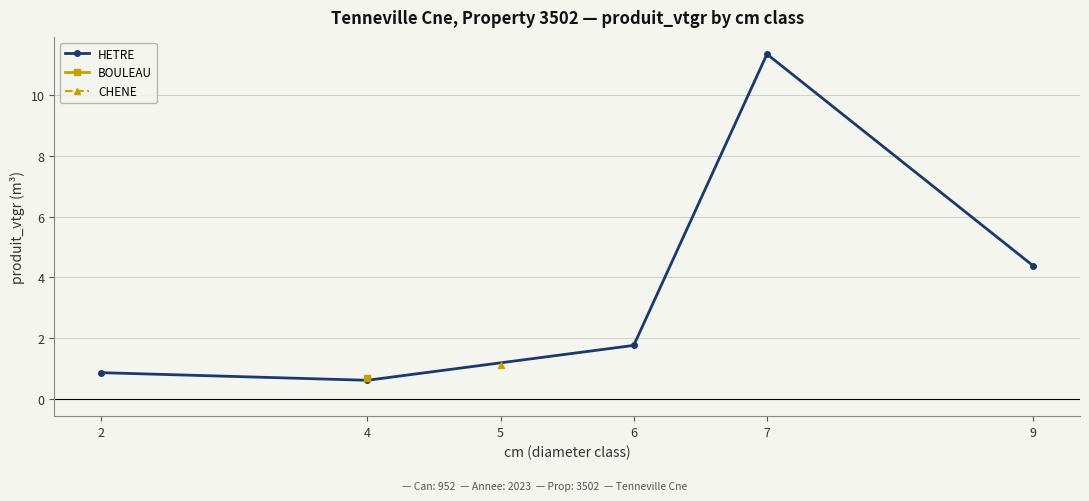

What is the value of the HETRE point at the 4th from the left?

11.3